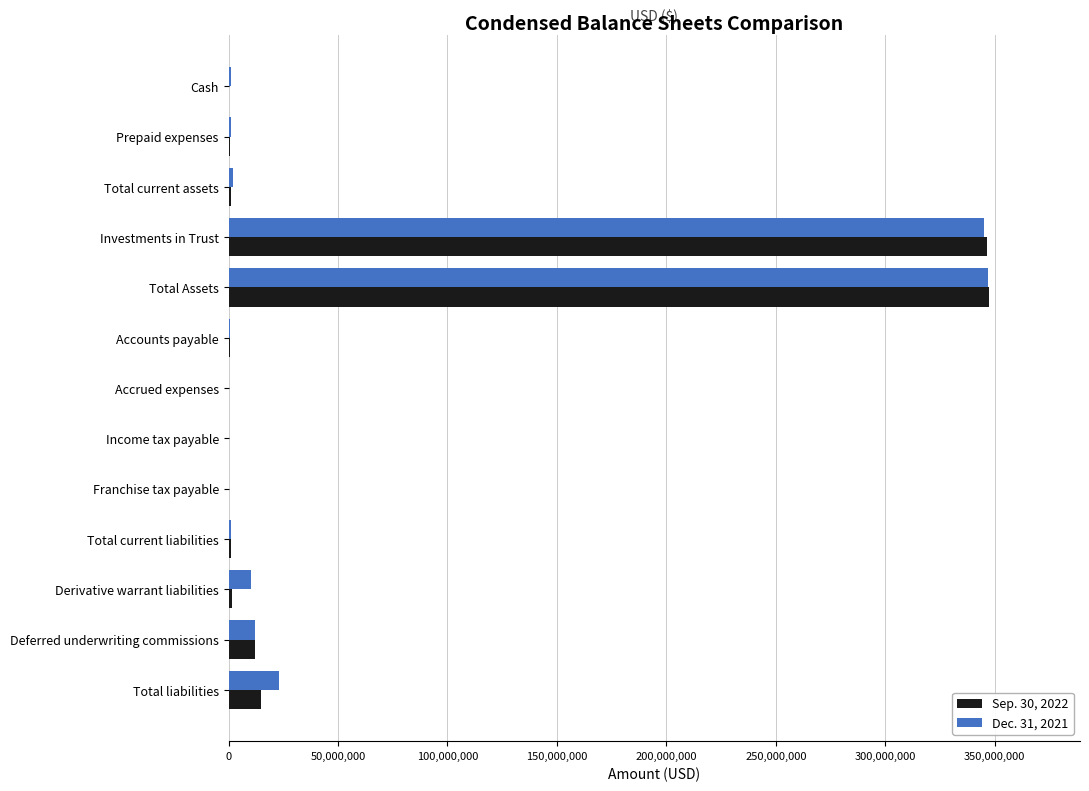

What are all the series names shown in the legend?

Sep. 30, 2022, Dec. 31, 2021